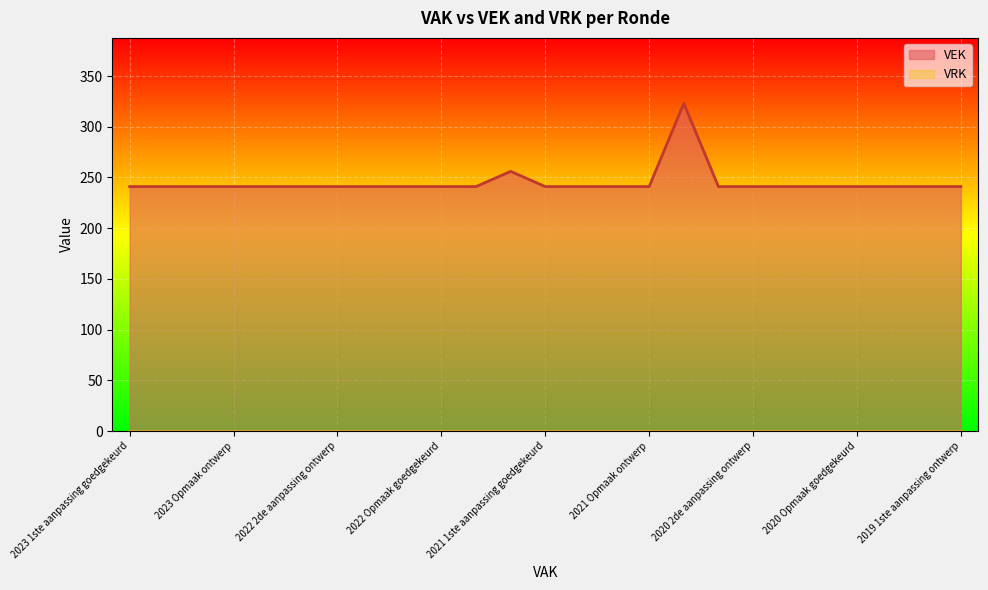

How many points are higher than both their immediate neighbors (excluding endpoints)?

2